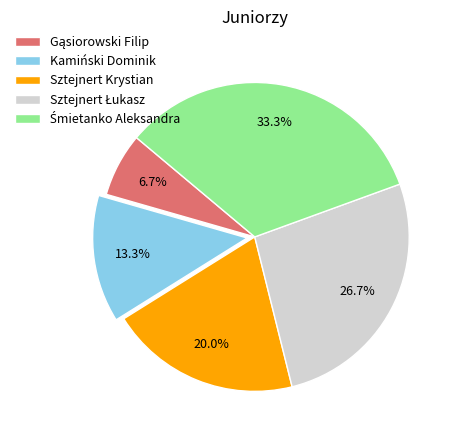

Which has a higher value, Kamiński Dominik or Sztejnert Krystian?

Sztejnert Krystian